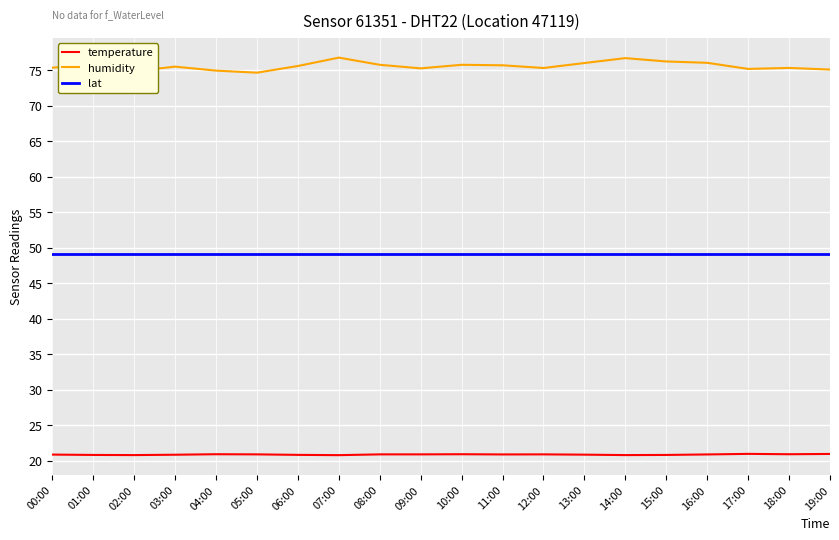

Count the number of categories in the chart.

20